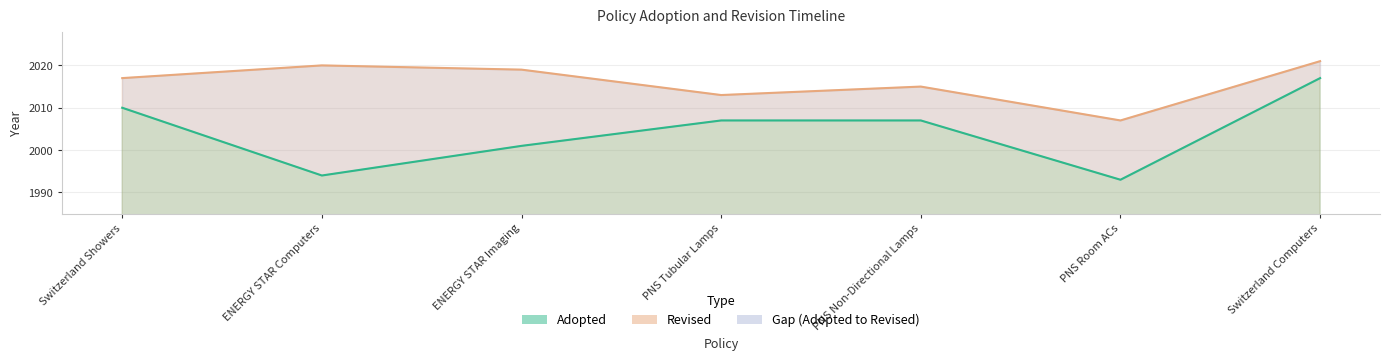

At which category does the chart reach its minimum across all series?

PNS Room ACs